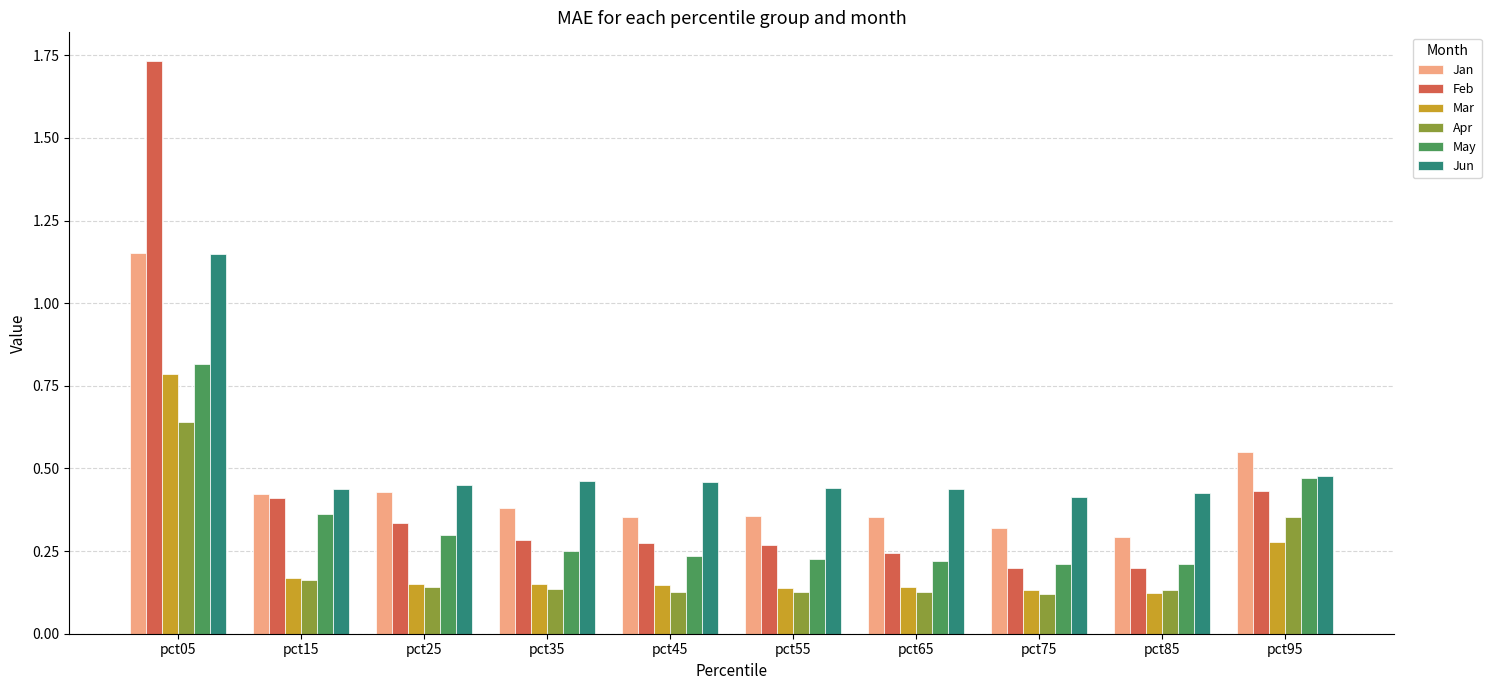

What is the maximum value for Mar?

0.8